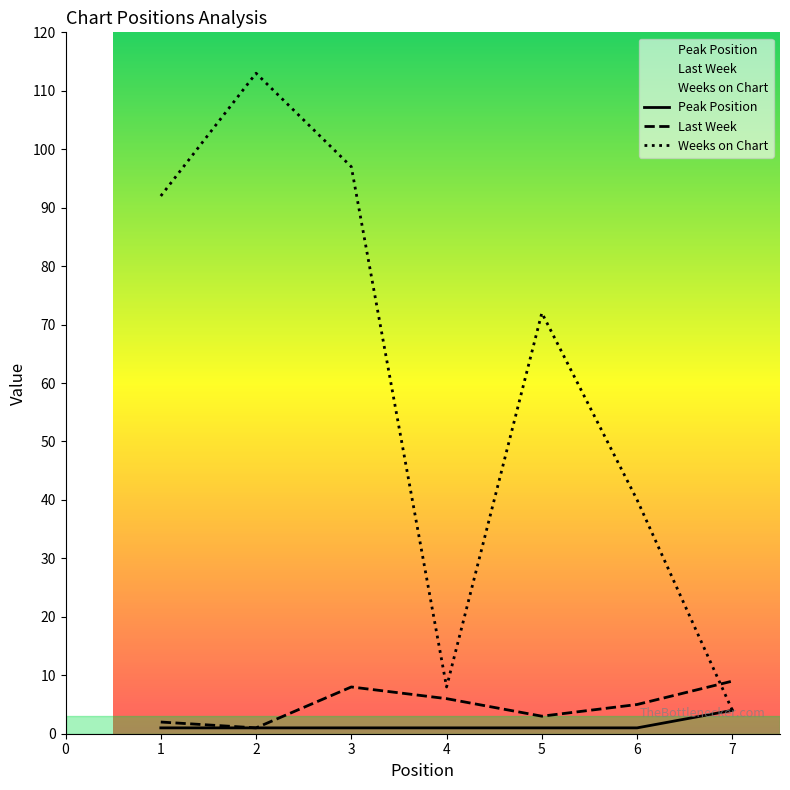

Count the Last Week values in the range 2 to 8.

5